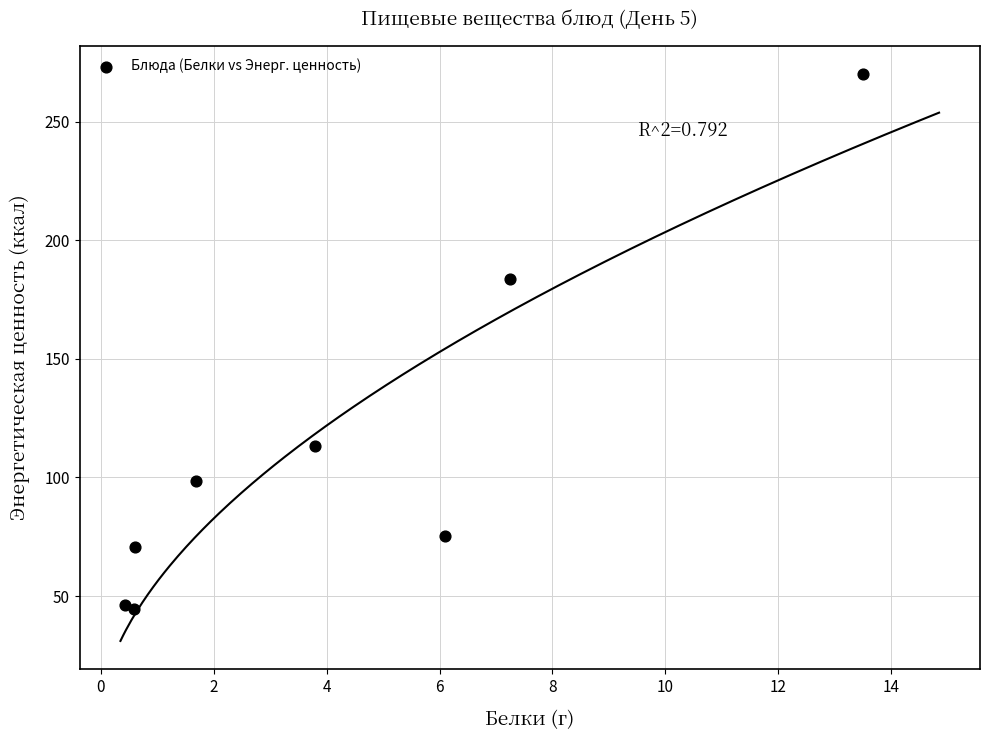

What Y value in the scatter plot is closest to 157?

183.5